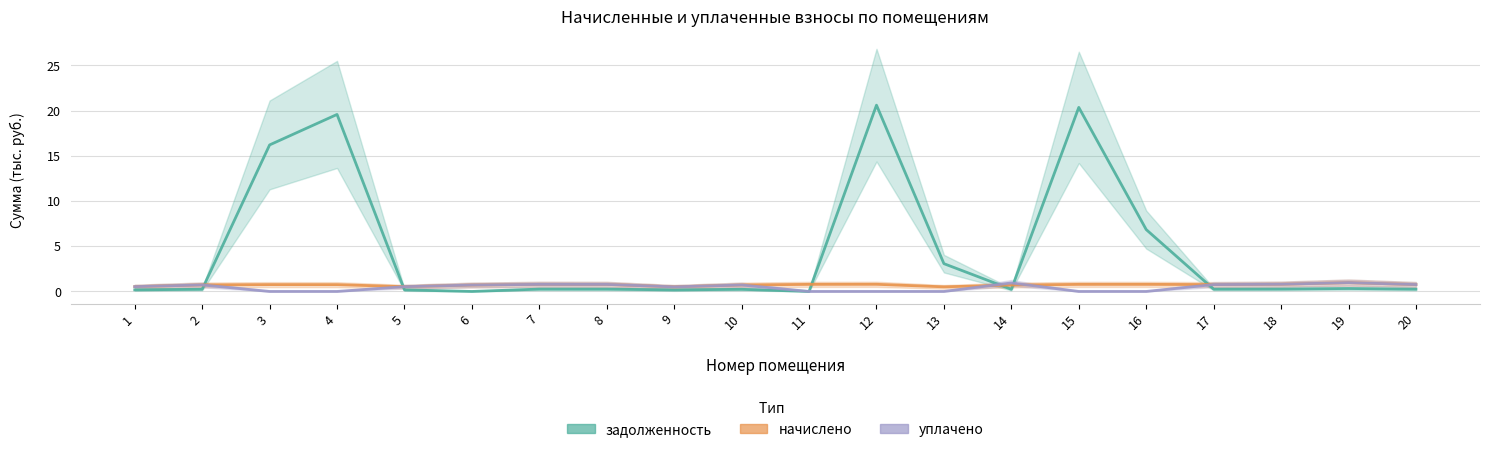

How many interior local peaks does the начислено series have?

5